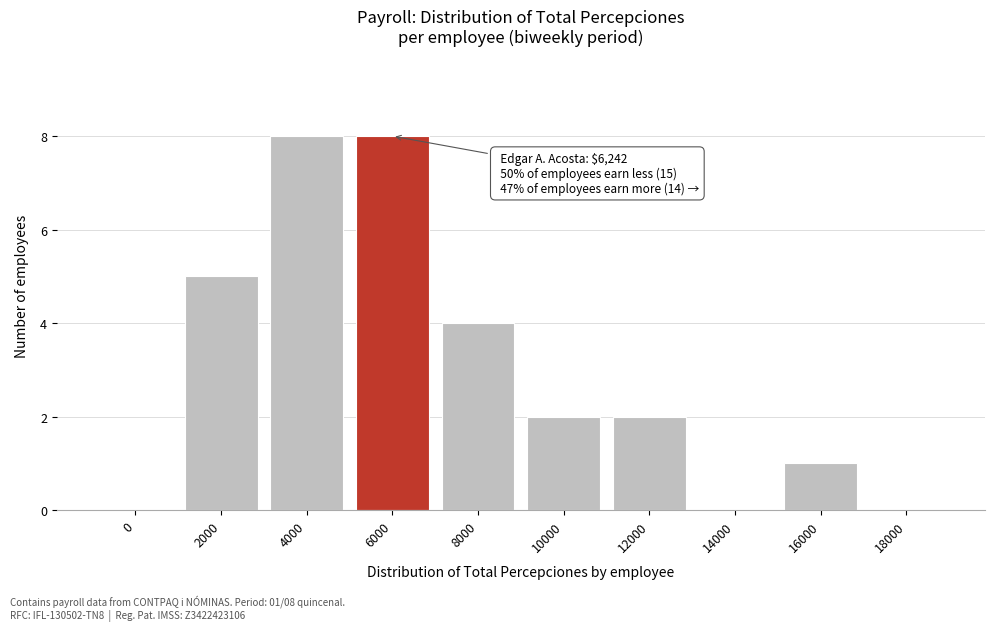

Reading left to right, extract all data points from this chart.

0=0	2000=5	4000=8	6000=8	8000=4	10000=2	12000=2	14000=0	16000=1	18000=0